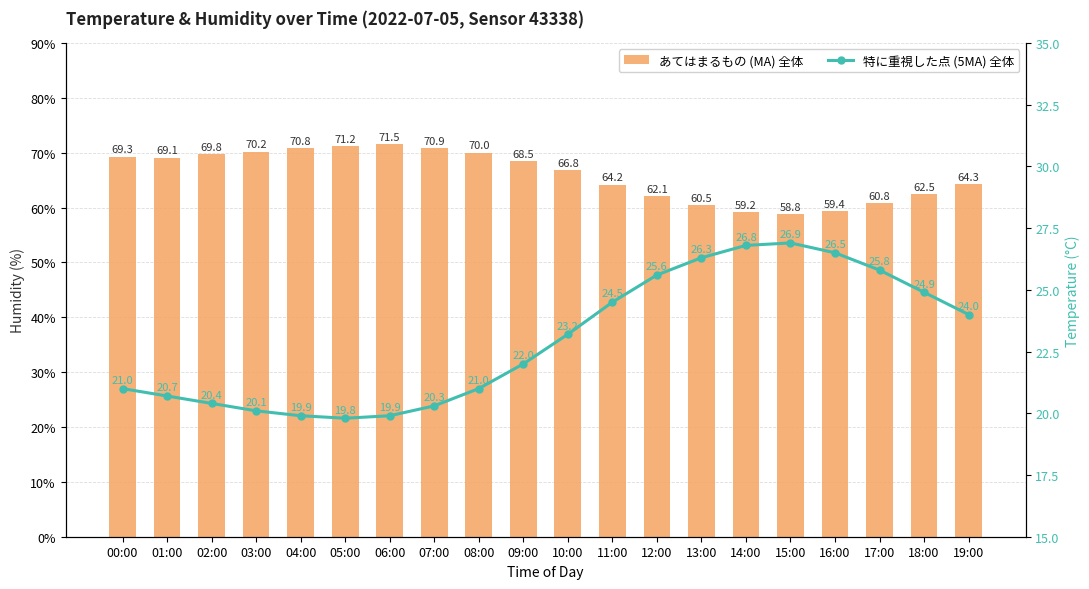

How many series are shown in this chart?

2